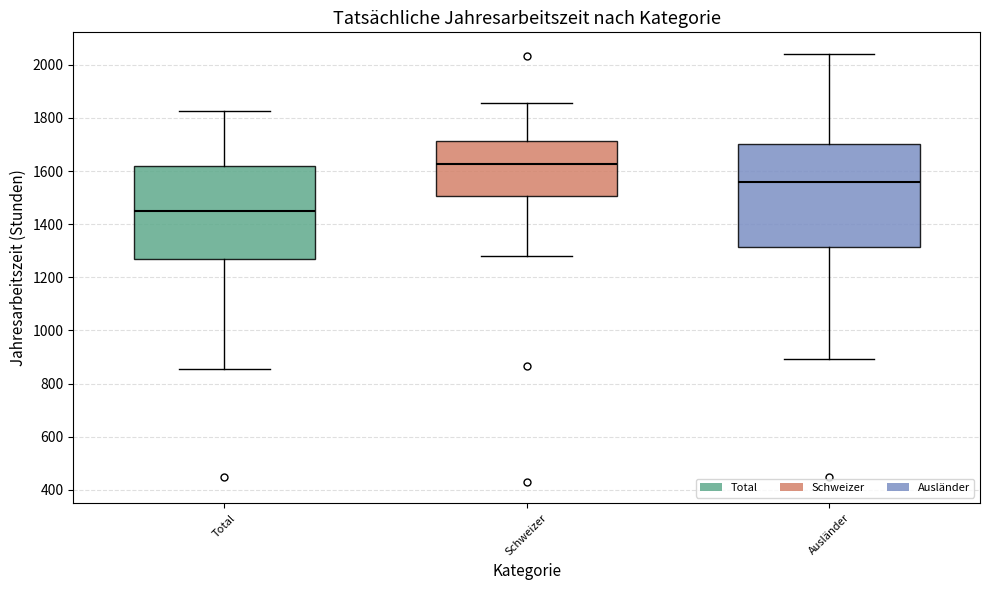

Which box's median line is the lowest?

Total